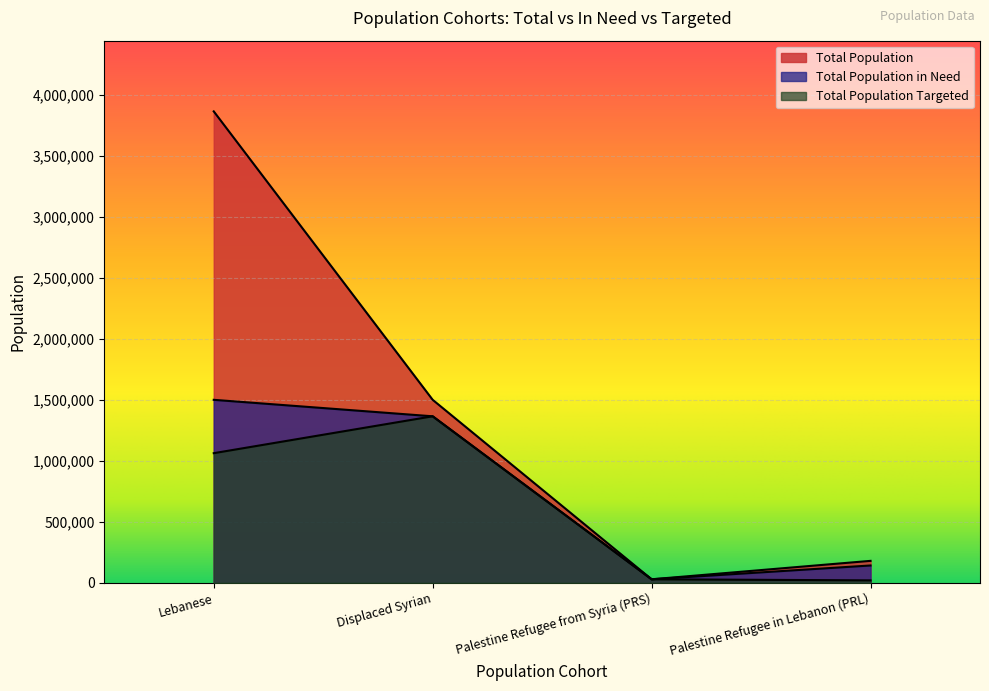

Which series has the largest total across all categories?

Total Population